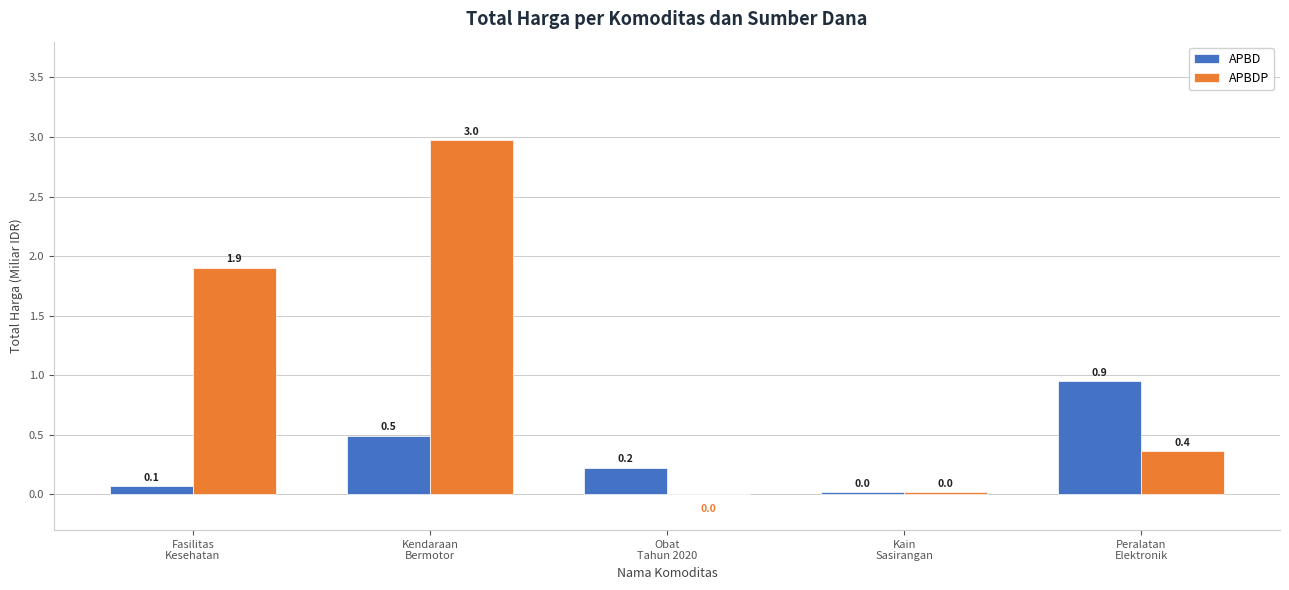

How many values in APBDP are above zero?

4